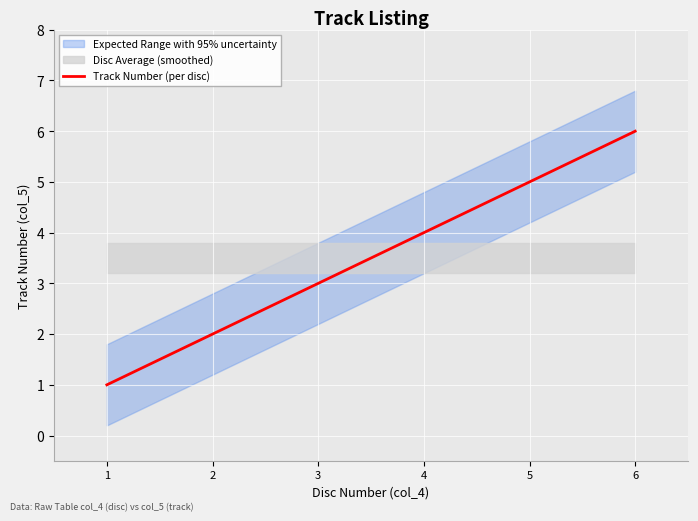

Reading right to left, extract all data points from this chart.

6=6	5=5	4=4	3=3	2=2	1=1